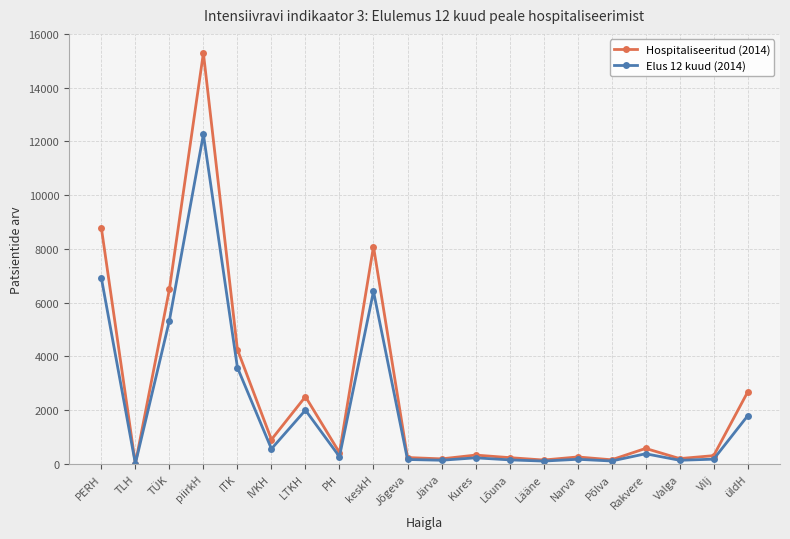

Where is the first local maximum for Elus 12 kuud (2014)?

piirkH